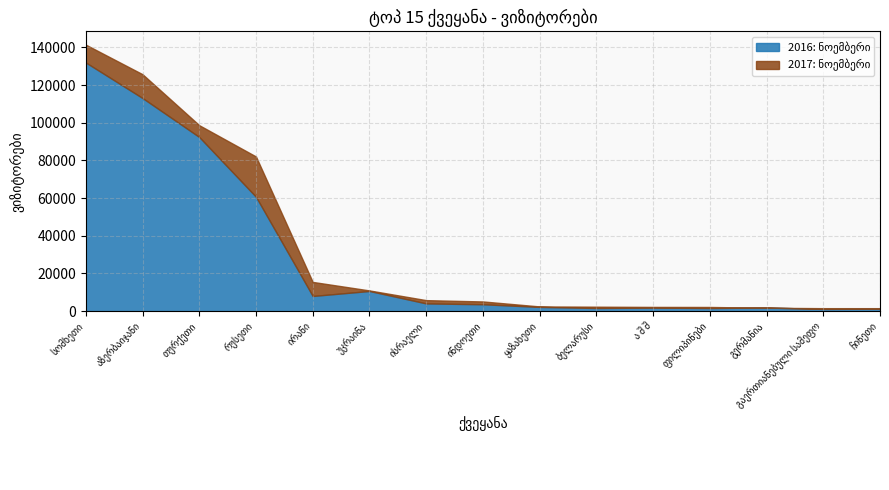

Reading right to left, what are all the values shown in this chart?

2016: ნოემბერი: ჩინეთი=1325	გაერთიანებული სამეფო=1182	გერმანია=1926	ფილიპინები=1666	ა შ შ=1888	ბელარუსი=1676	ყაზახეთი=2249	ინდოეთი=3664	ისრაელი=4111	უკრაინა=10706	ირანი=8064	რუსეთი=60721	თურქეთი=92461	აზერბაიჯანი=113156	სომხეთი=132017
2017: ნოემბერი: ჩინეთი=1586	გაერთიანებული სამეფო=1590	გერმანია=1802	ფილიპინები=2224	ა შ შ=2253	ბელარუსი=2371	ყაზახეთი=2513	ინდოეთი=5152	ისრაელი=5852	უკრაინა=11004	ირანი=15527	რუსეთი=82117	თურქეთი=98725	აზერბაიჯანი=125795	სომხეთი=141487